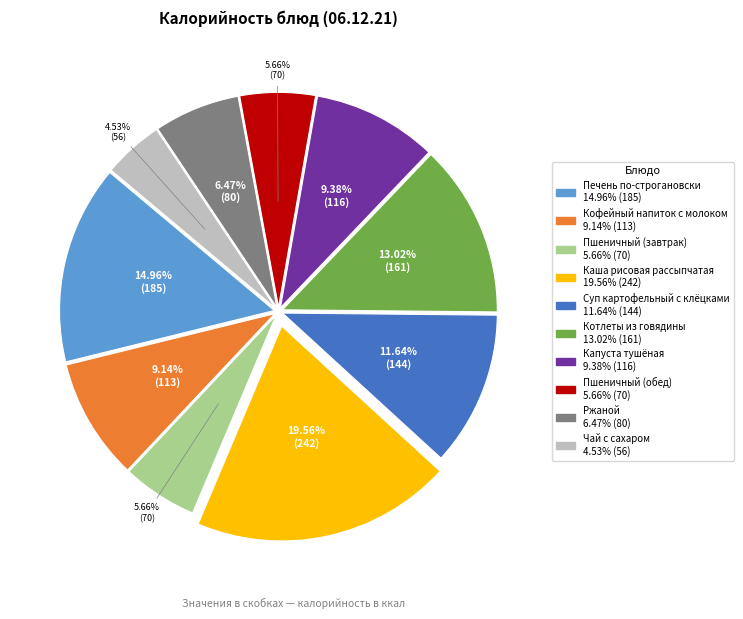

How many segments does this pie chart have?

10